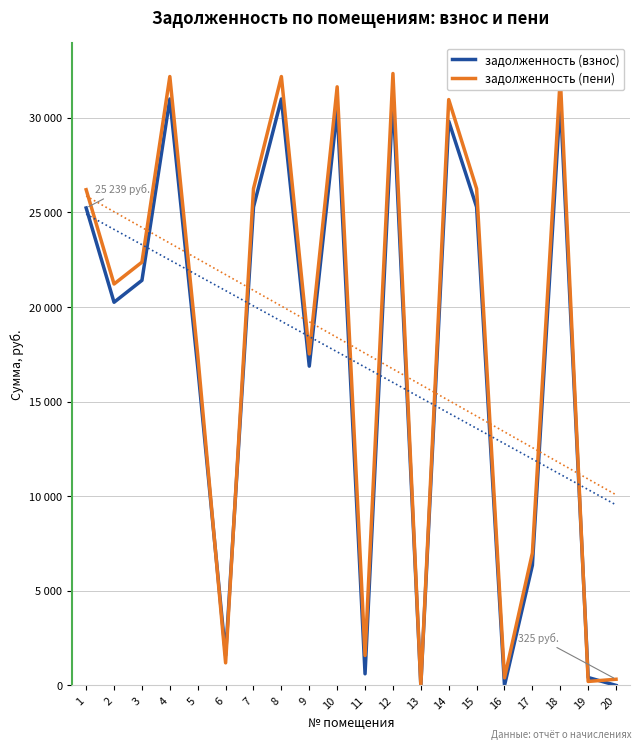

How many data points in задолженность (пени) are above 22374?

10